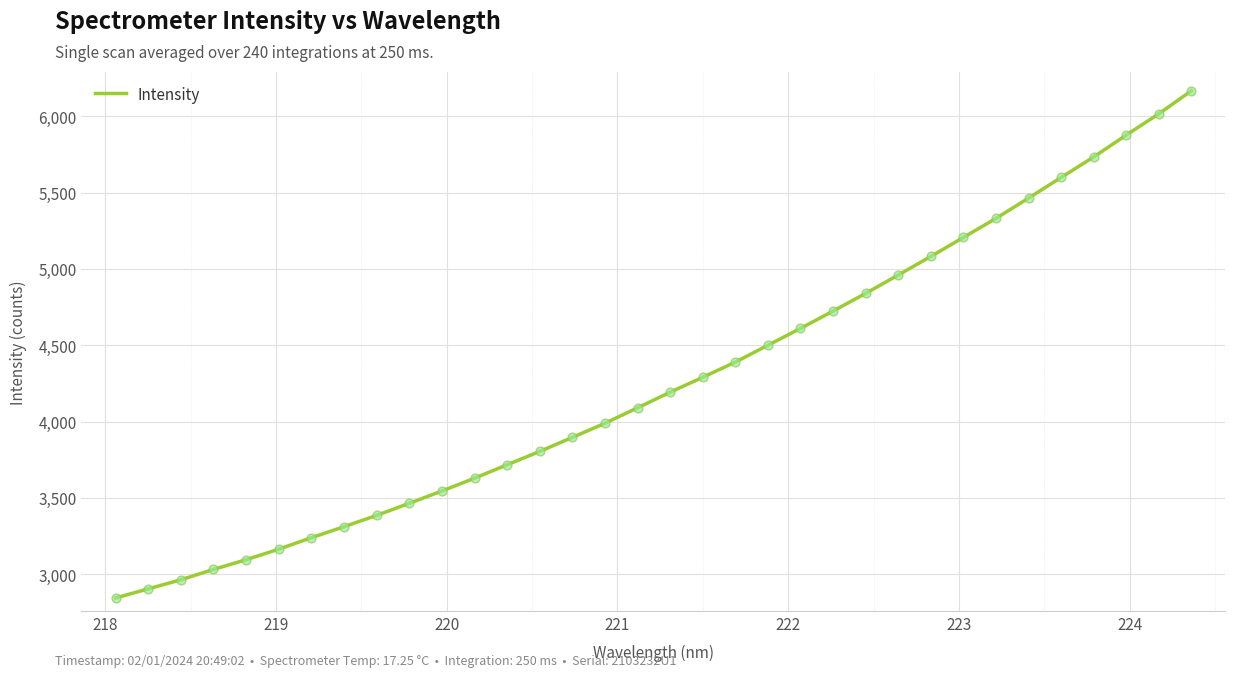

What is the difference between the maximum and minimum values?

3323.7